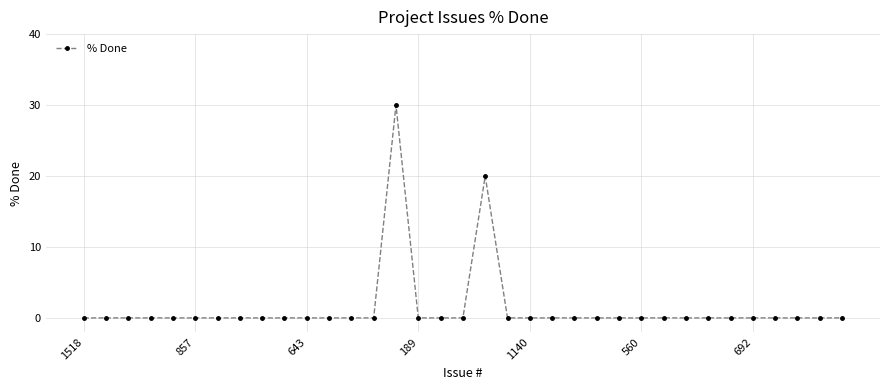

What is the difference between the second highest and second lowest values?

20